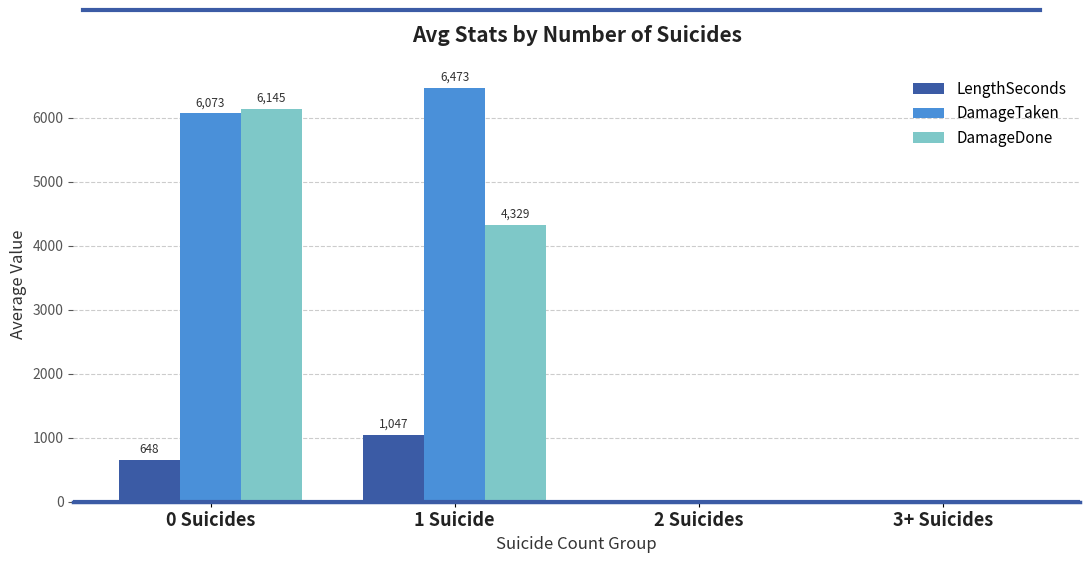

Which series changed the most between 0 Suicides and 2 Suicides?

DamageDone